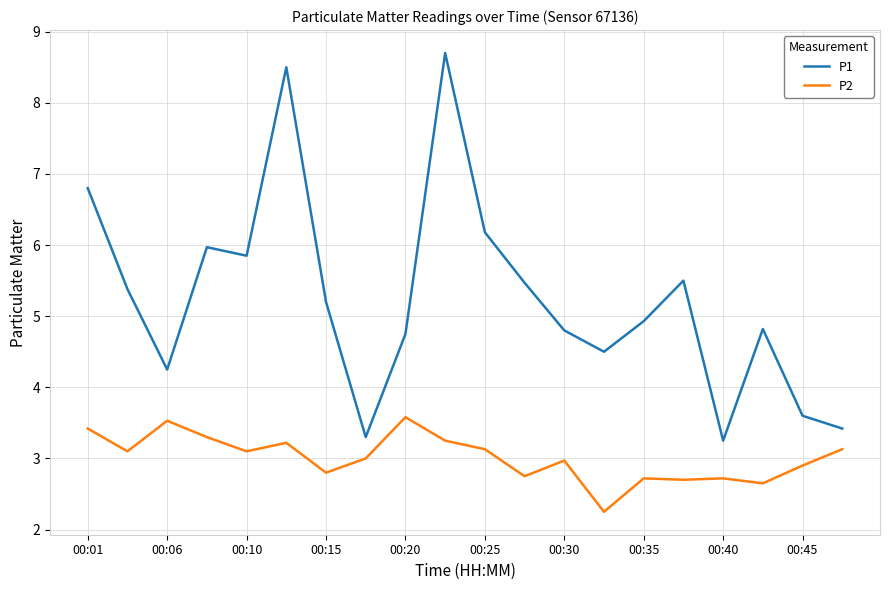

What is the difference between the maximum and minimum values in the P2 series?

1.3